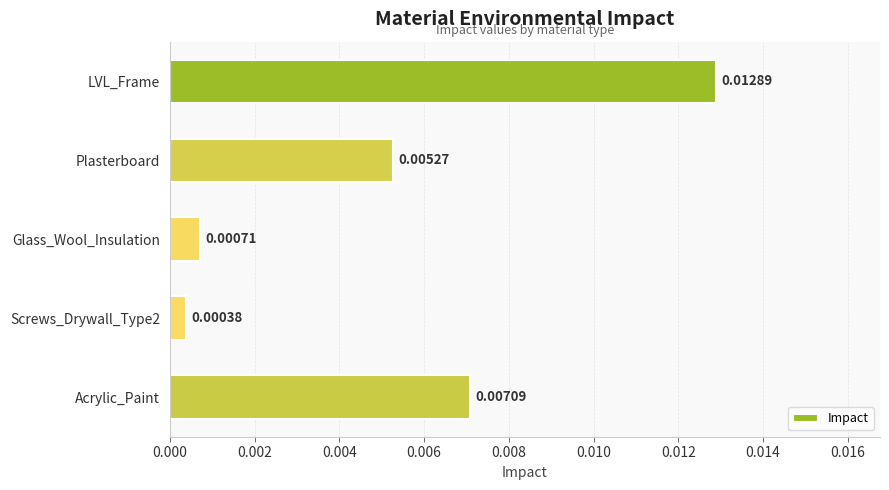

Are the bars horizontal?

Yes